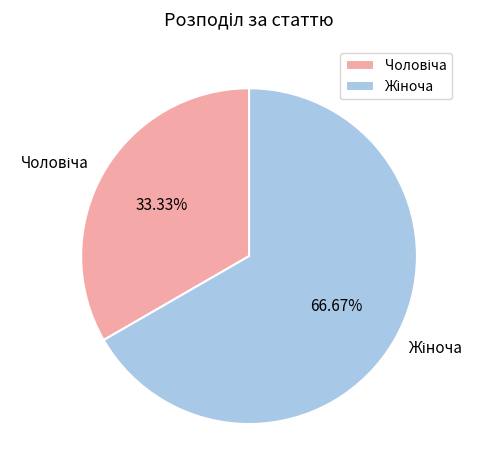

Is there any slice that represents more than half of the pie?

Yes